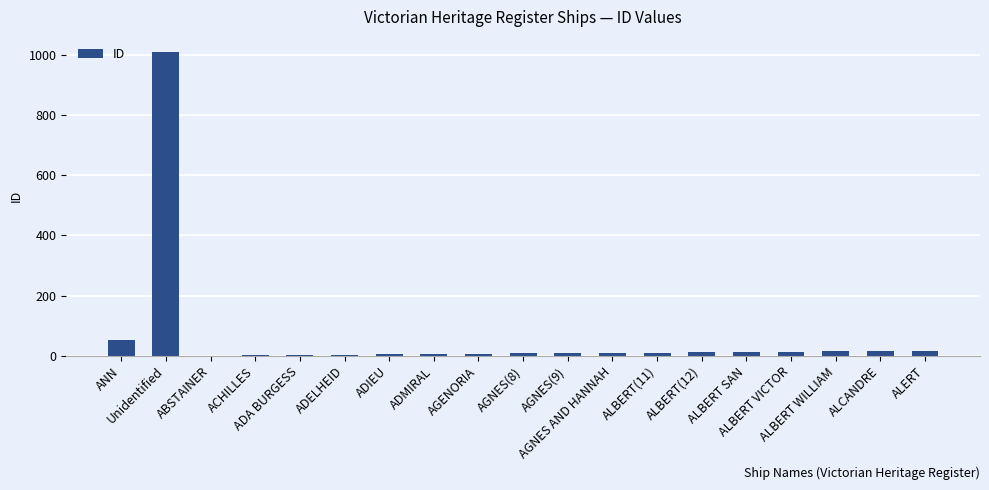

What is the maximum value shown in the chart?

1009